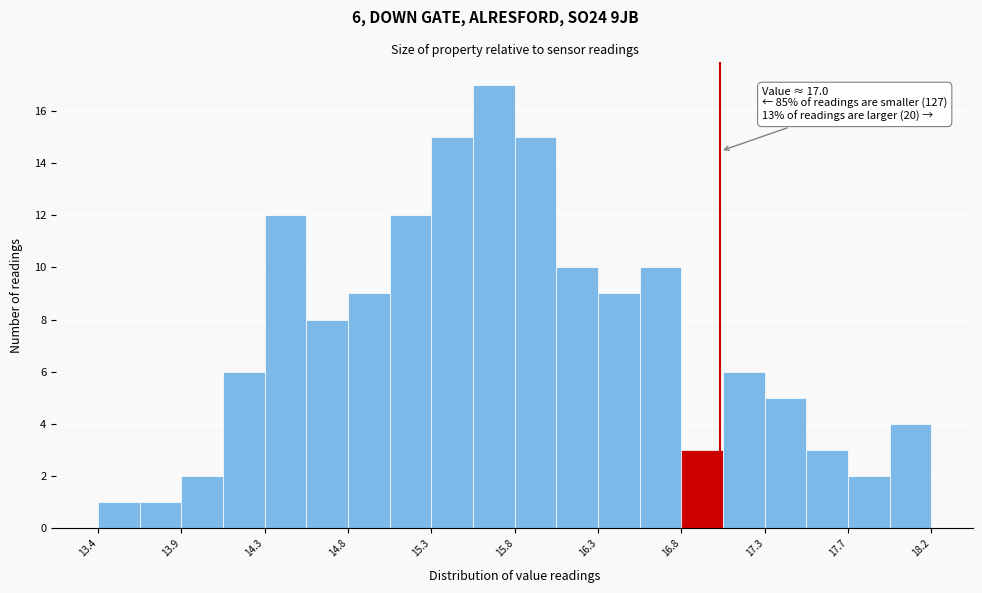

Over which range of the x-axis is the bar tallest?

15.55 to 15.80